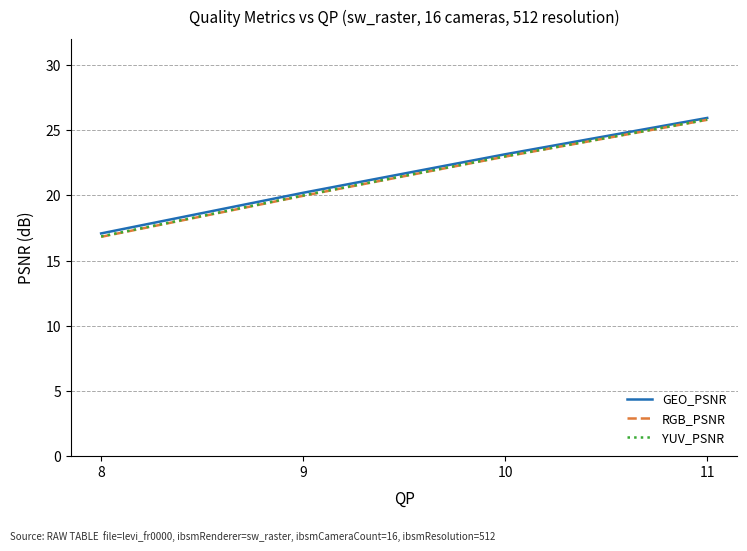

Does the chart have visible grid lines?

Yes